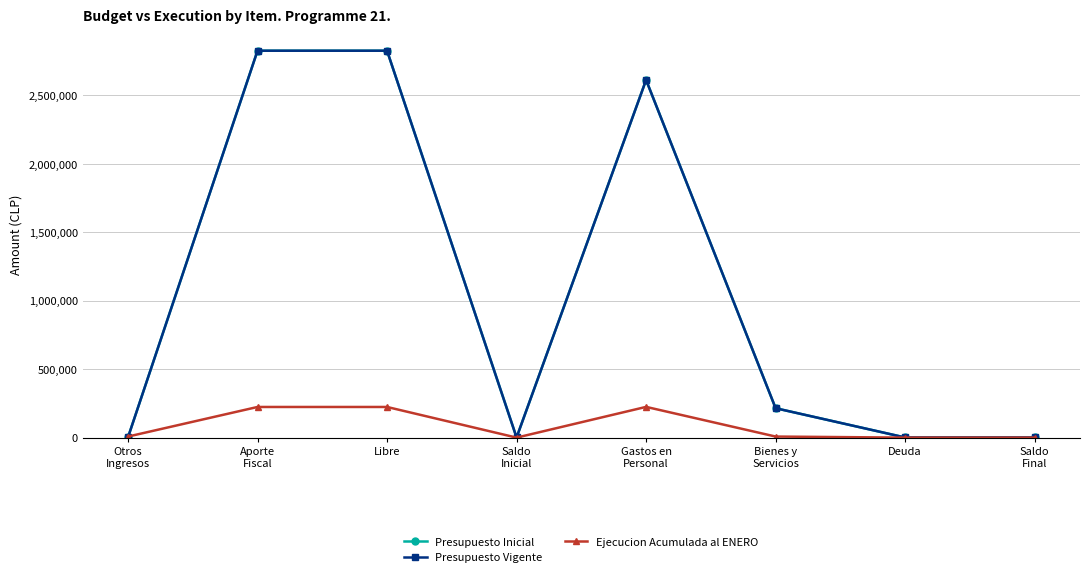

Is this an area chart (filled region under the line)?

No